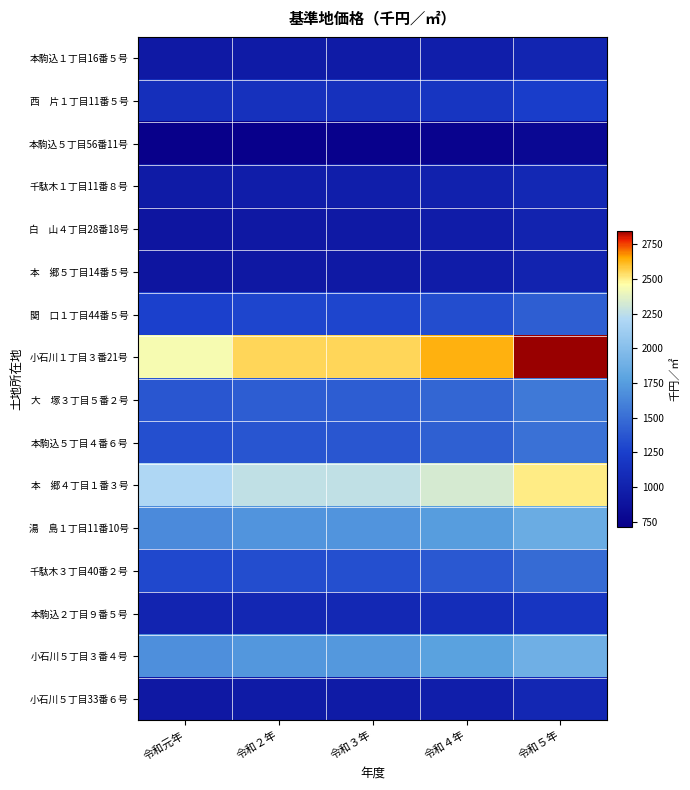

Which series has the widest spread of values?

小石川１丁目３番21号